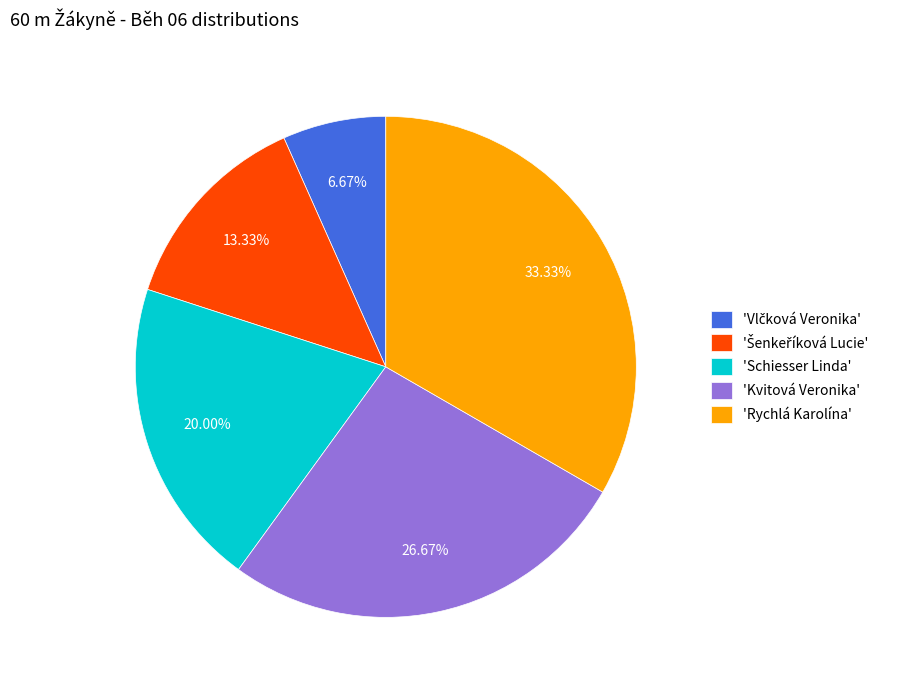

Which slice is the largest?

'Rychlá Karolína'